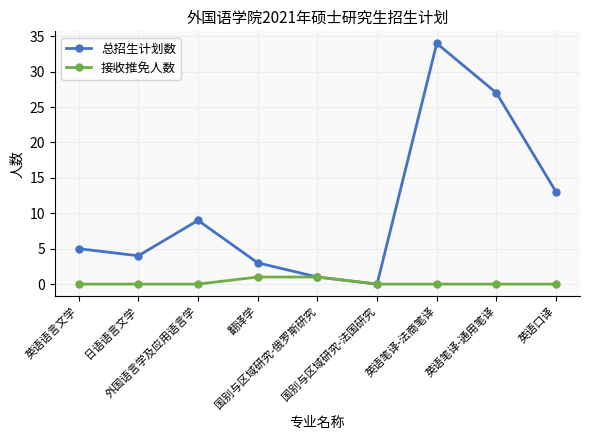

Which series has the largest total across all categories?

总招生计划数